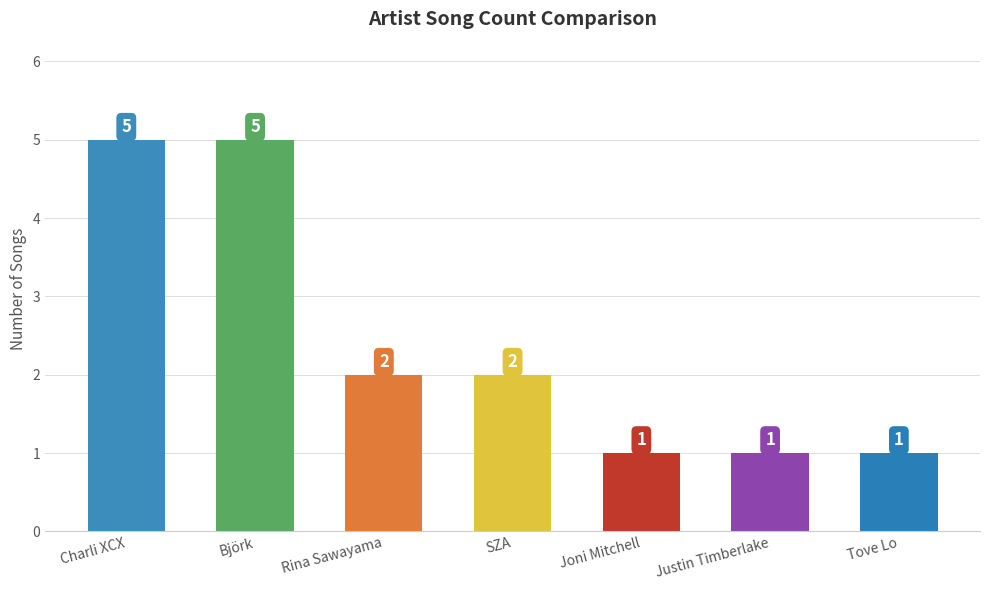

The value at SZA is 1. True or false?

False